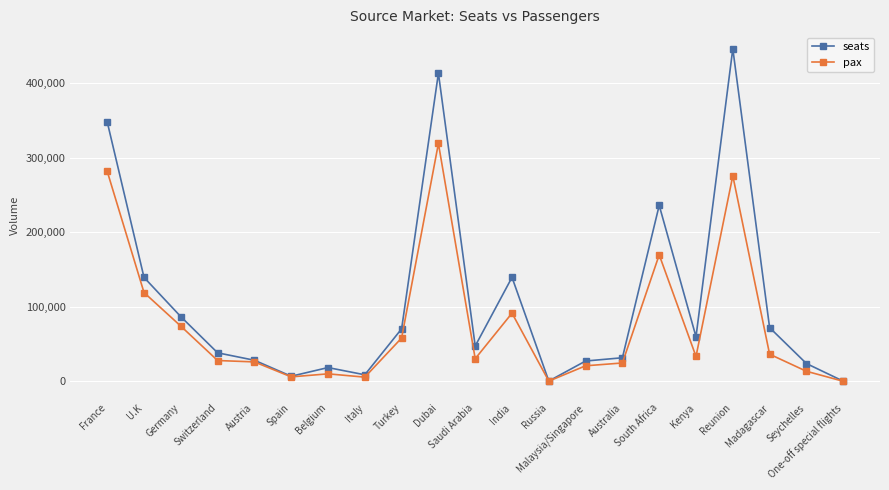

At which category does the chart reach its peak across all series?

Reunion